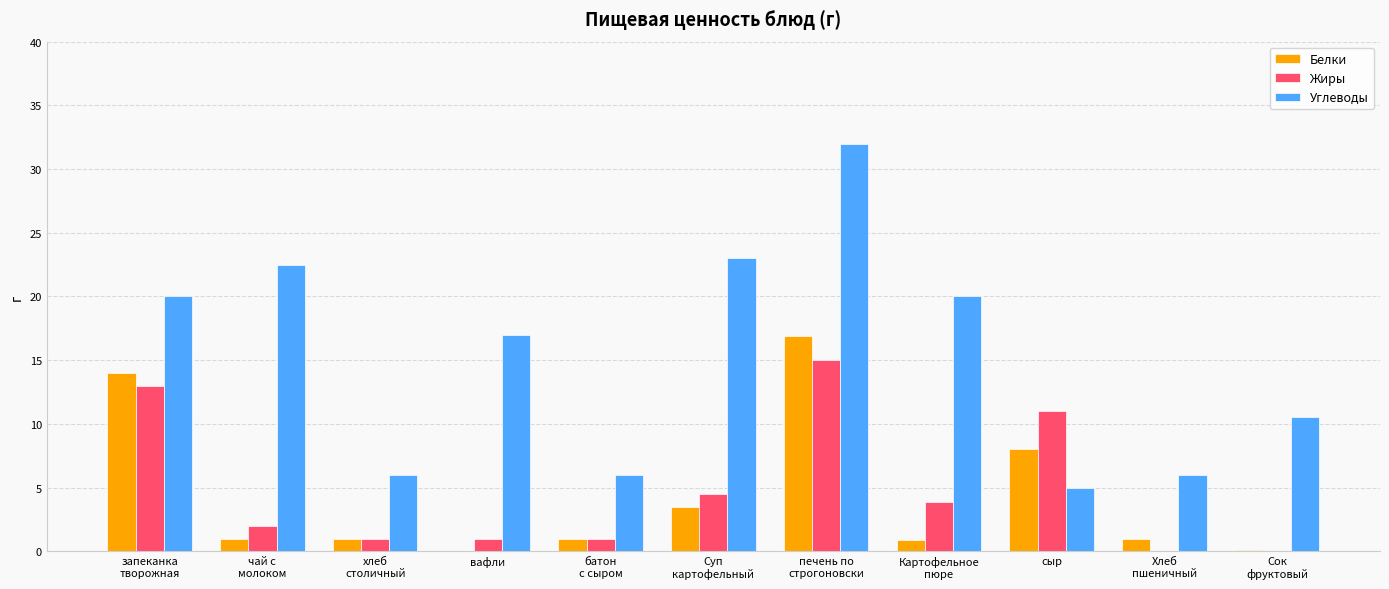

What is the sum of all Белки values?

47.4